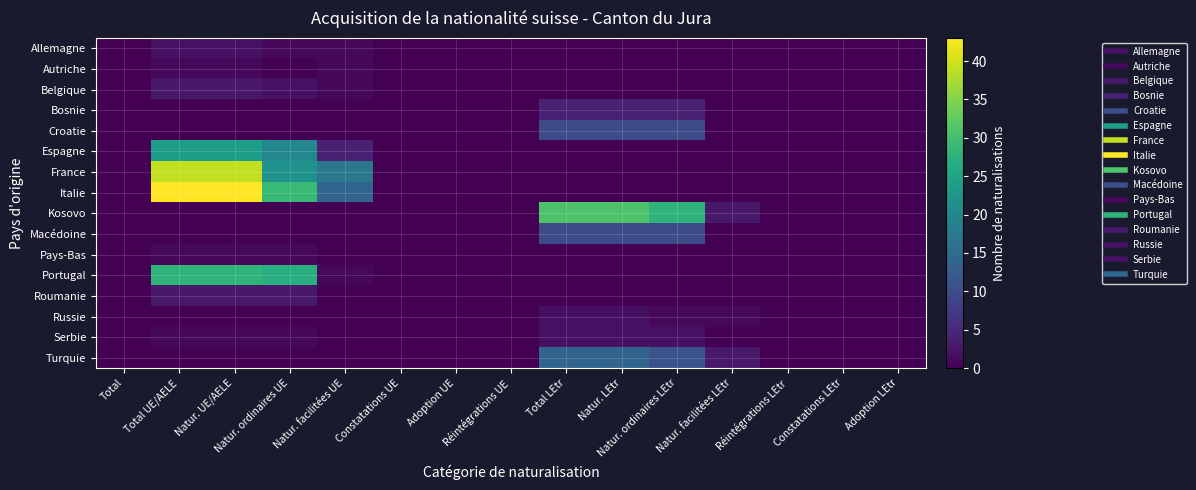

Which has a higher value, Natur. facilitées UE or Natur. UE/AELE?

Natur. UE/AELE